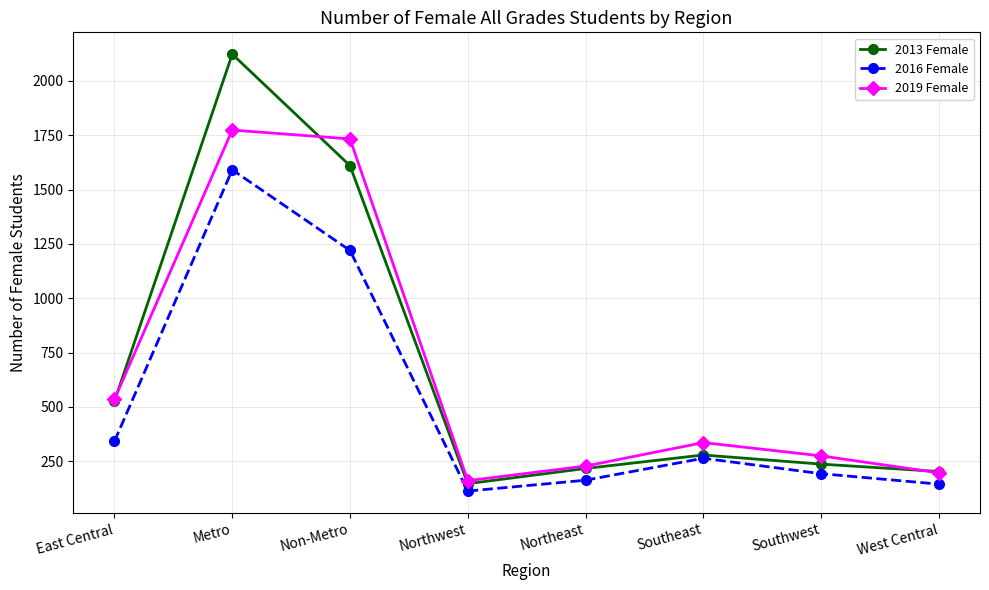

Reading left to right, extract all data points from this chart.

2013 Female: 527	2123	1610	147	217	279	237	203
2016 Female: 342	1591	1220	113	163	264	193	145
2019 Female: 536	1774	1733	161	228	336	275	197